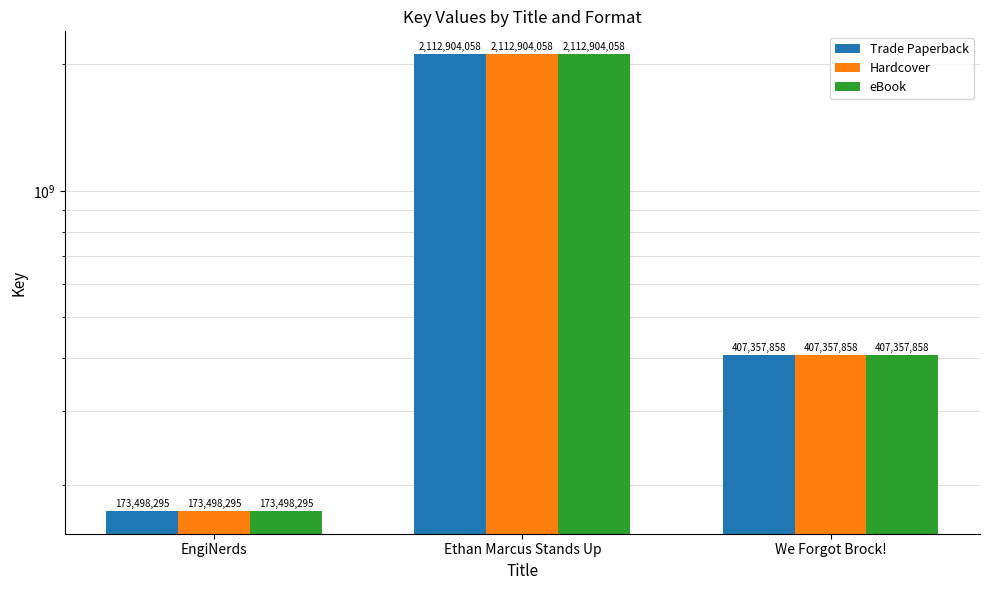

Reading left to right, extract all data points from this chart.

Trade Paperback: EngiNerds=173498295	Ethan Marcus Stands Up=2112904058	We Forgot Brock!=407357858
Hardcover: EngiNerds=173498295	Ethan Marcus Stands Up=2112904058	We Forgot Brock!=407357858
eBook: EngiNerds=173498295	Ethan Marcus Stands Up=2112904058	We Forgot Brock!=407357858